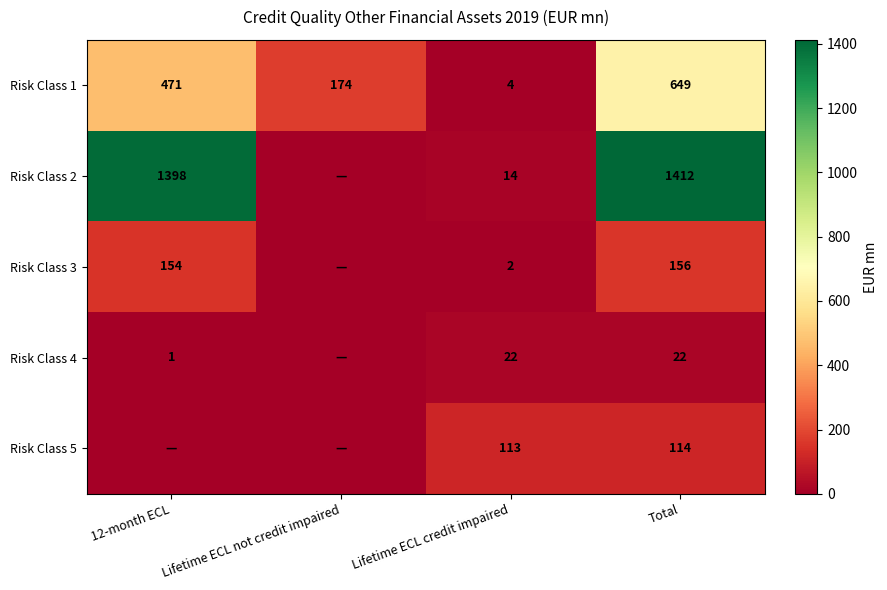

The value of Risk Class 2 at Total is 1412. True or false?

True